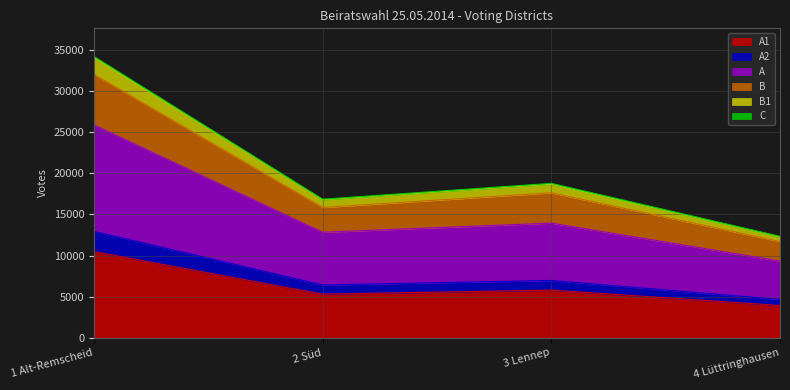

List the labels in order of A value, smallest first.

4 Lüttringhausen, 2 Süd, 3 Lennep, 1 Alt-Remscheid